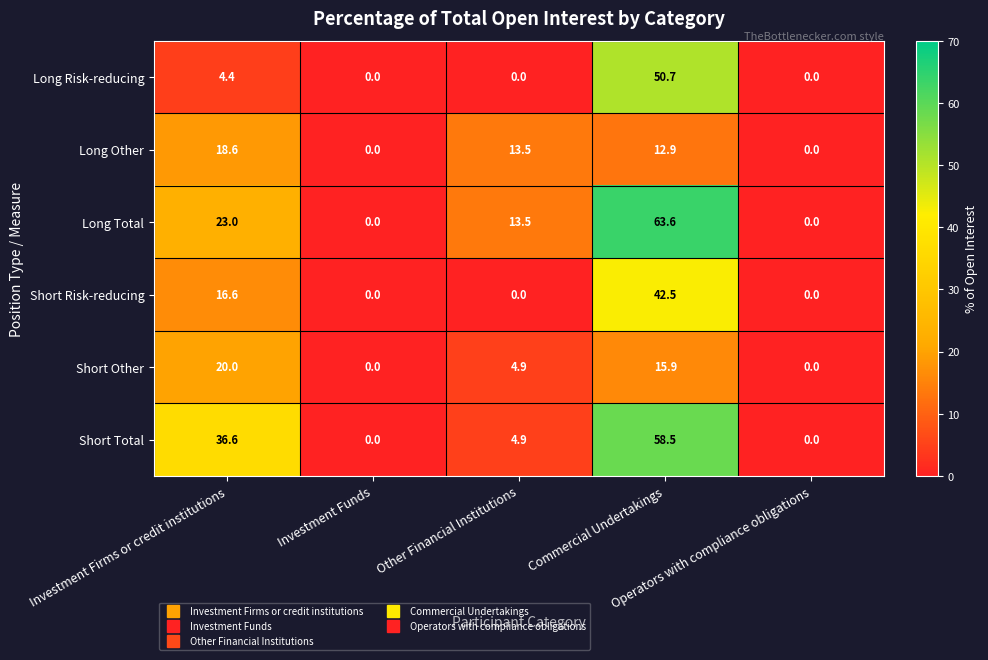

What is the maximum value shown in the chart?

63.6